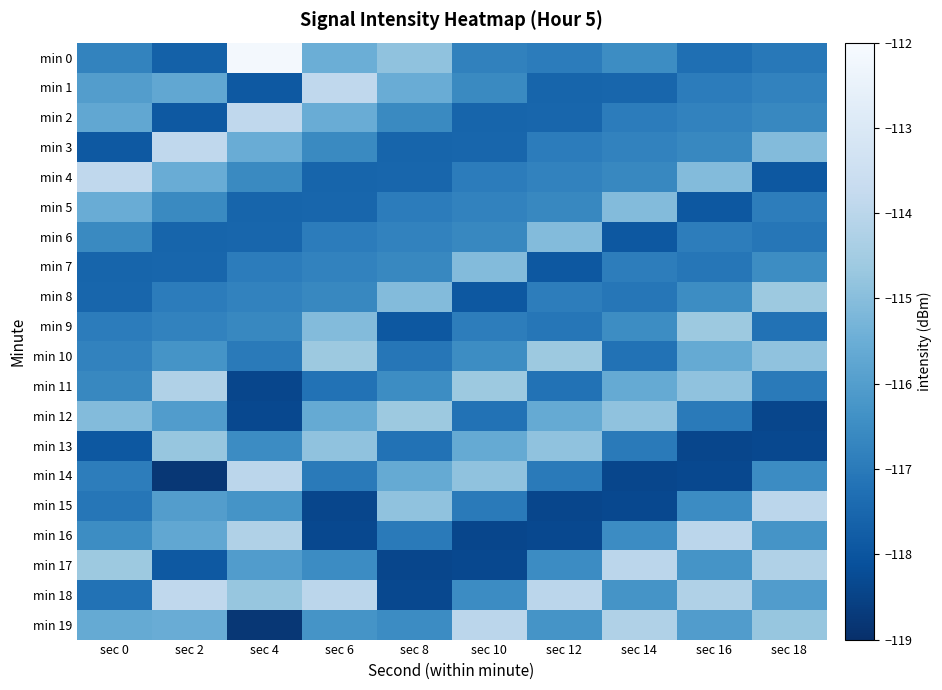

Rank the series by their maximum value, from lowest to highest.

min 5, min 6, min 7, min 13, min 8, min 9, min 10, min 12, min 11, min 14, min 15, min 16, min 17, min 19, min 1, min 2, min 3, min 4, min 18, min 0